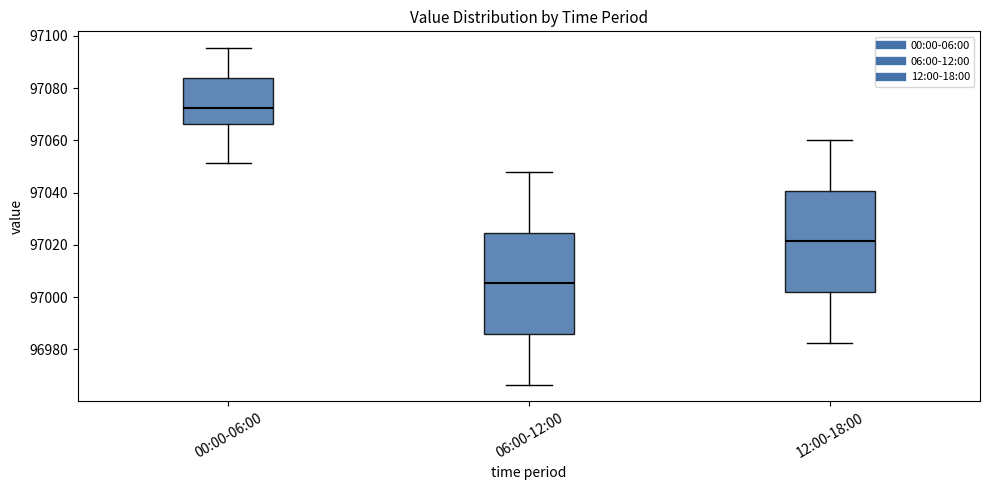

Which box's median line is the highest?

00:00-06:00